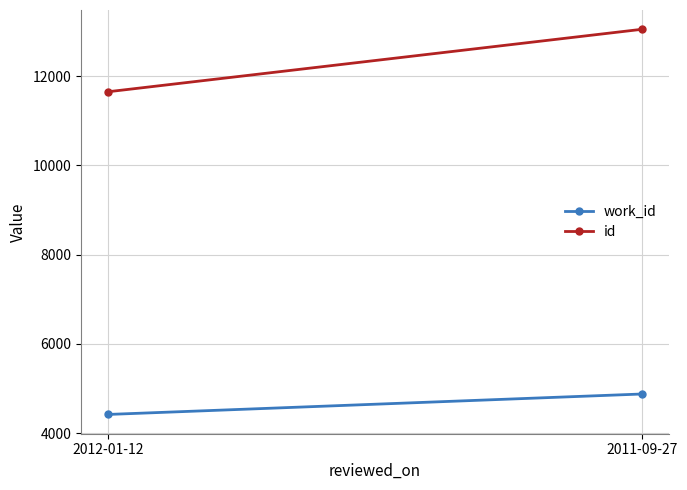

What is the difference between the id values at 2011-09-27 and 2012-01-12?

1402